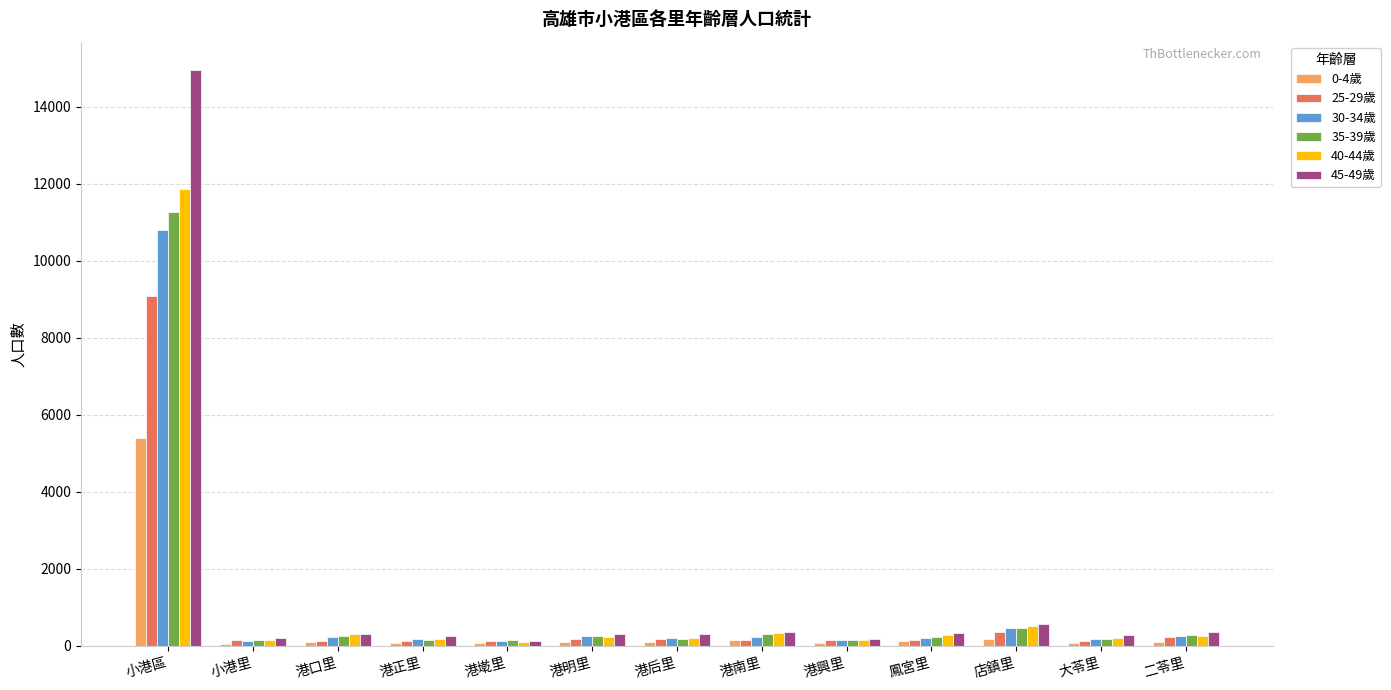

What is the average value of the 40-44歲 series?

1141